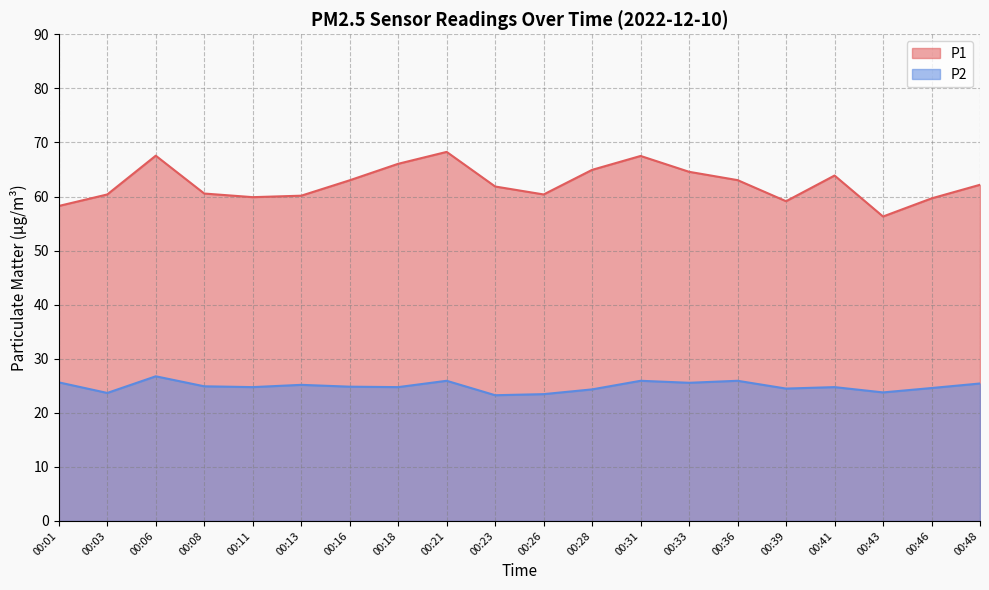

What is the maximum value shown in the chart?

68.2